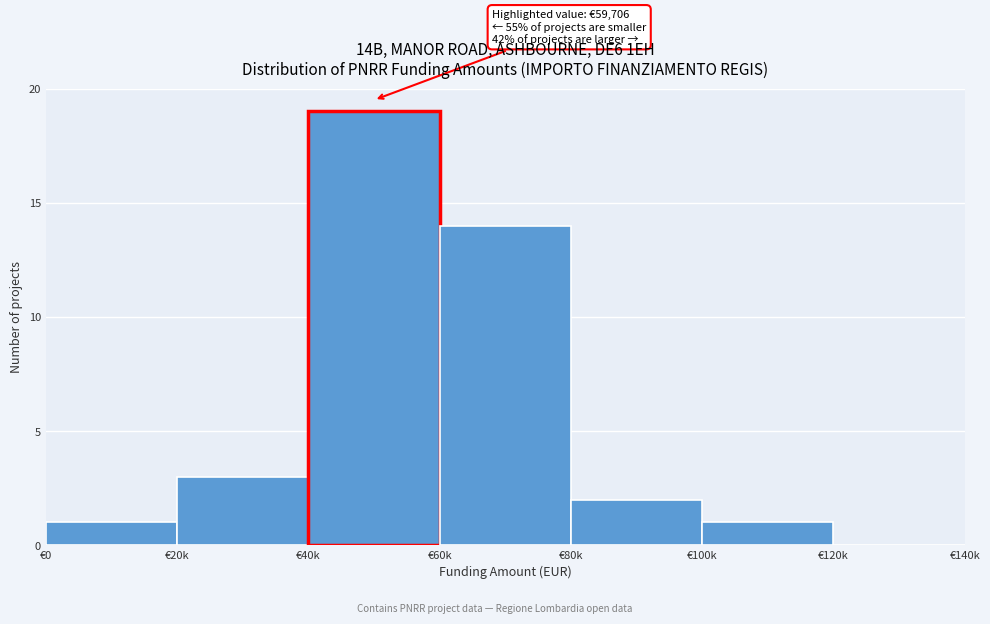

Reading right to left, what are all the values shown in this chart?

€120k=0	€100k=1	€80k=2	€60k=14	€40k=19	€20k=3	€0=1